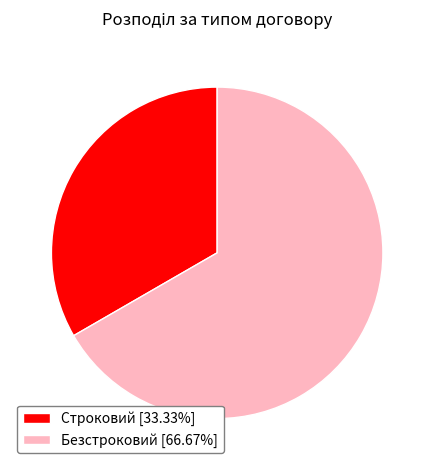

What is the largest slice in the pie chart?

Безстроковий